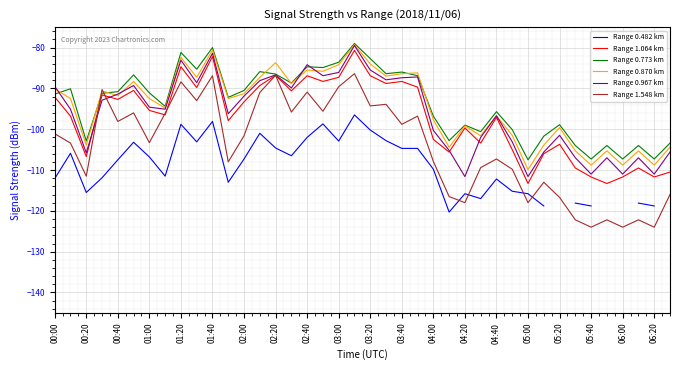

Which series has the widest spread of values?

Range 1.548 km